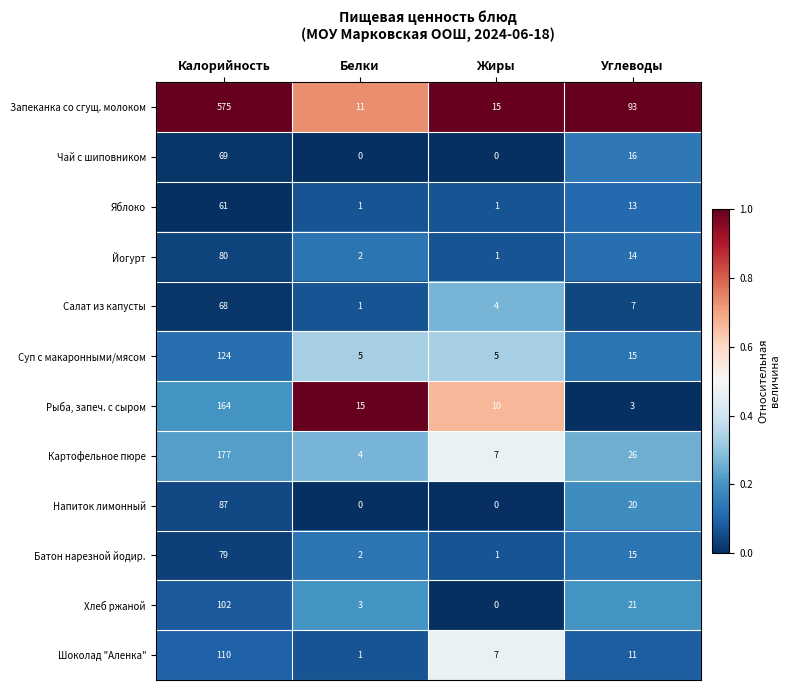

List the labels in order of Батон нарезной йодир. value, smallest first.

Жиры, Белки, Углеводы, Калорийность